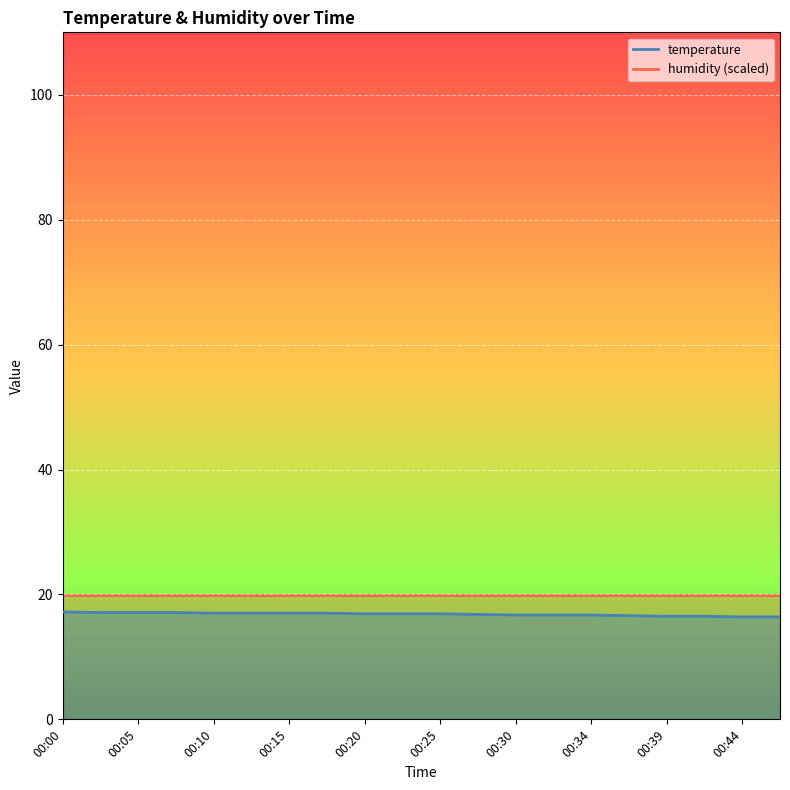

Which label corresponds to the largest value in the chart?

00:00